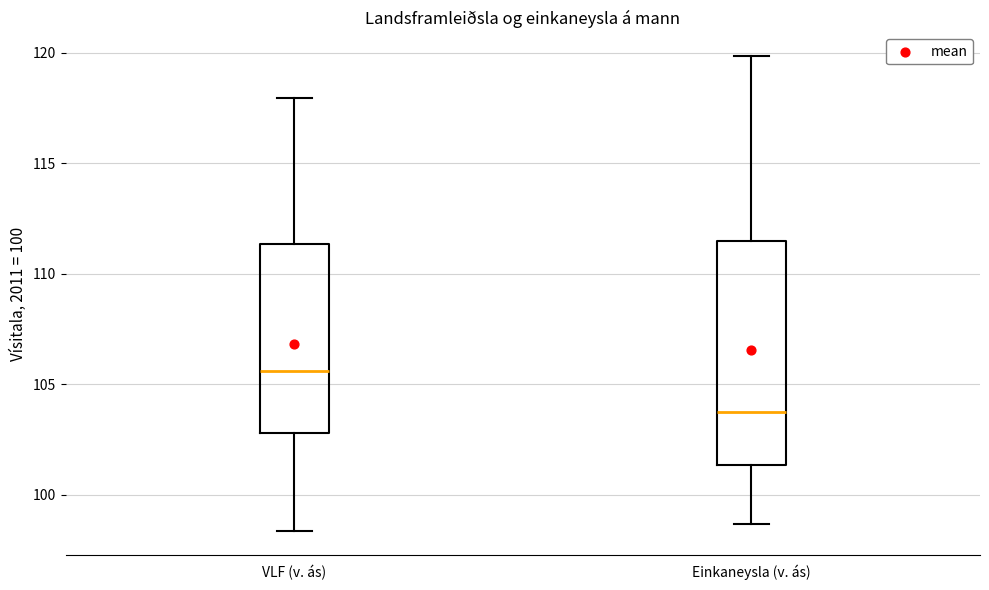

Which box is the tallest, from its lower edge to its upper edge?

Einkaneysla (v. ás)